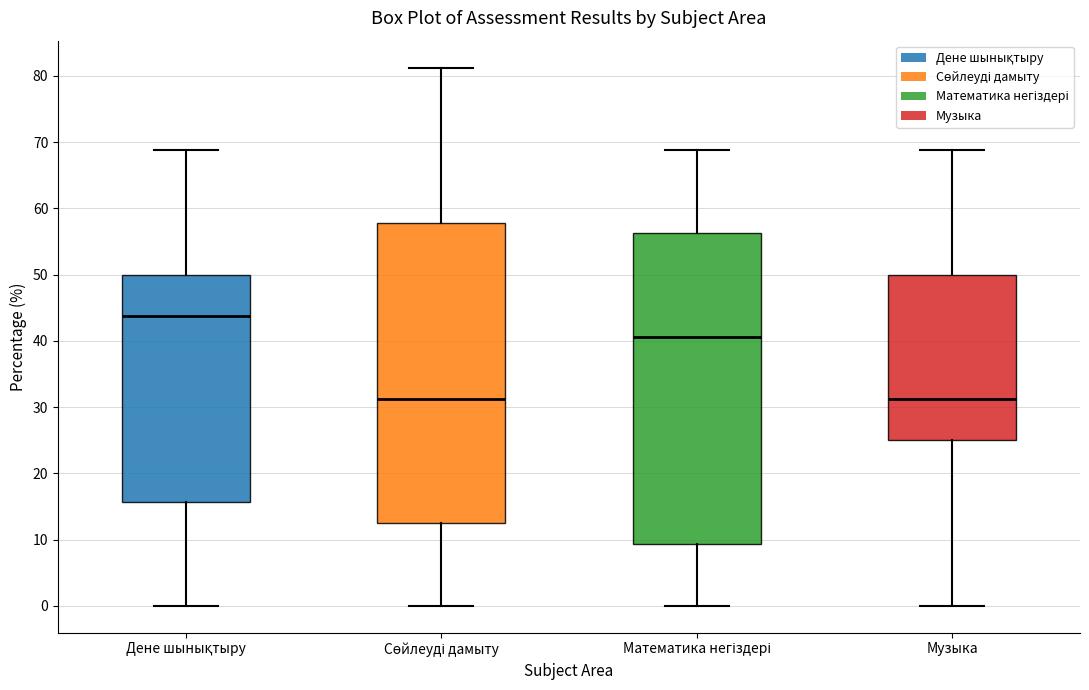

Which box's median line is the highest?

Дене шынықтыру